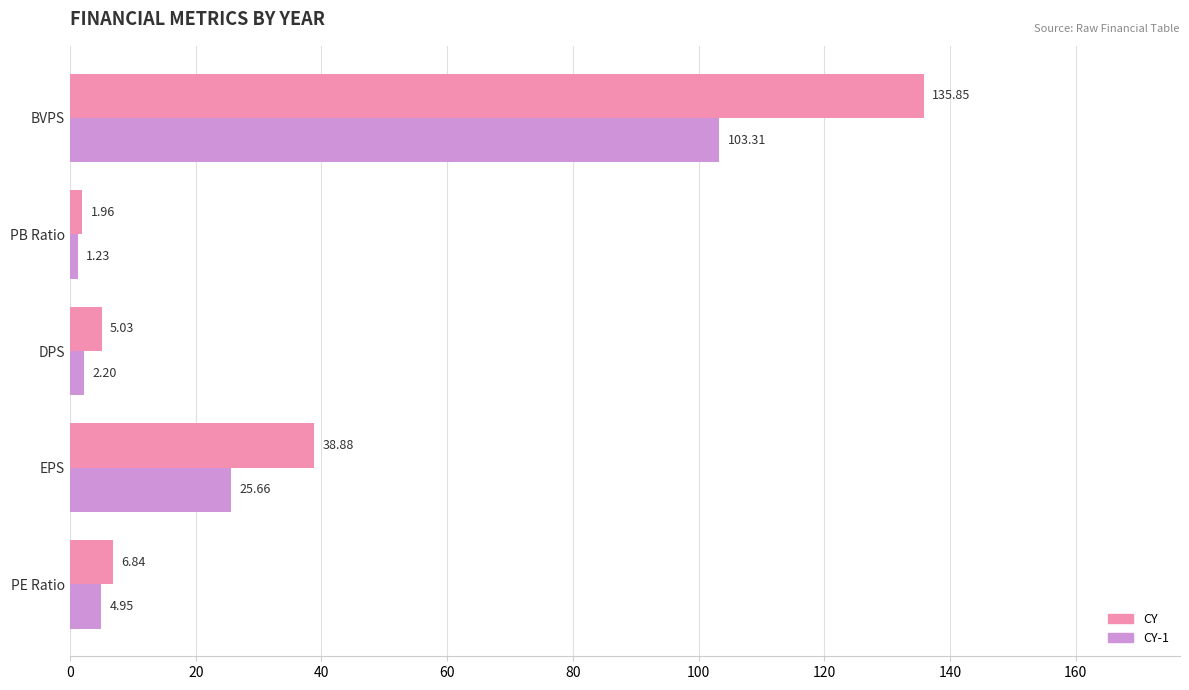

What is the sum of all CY values?

188.6